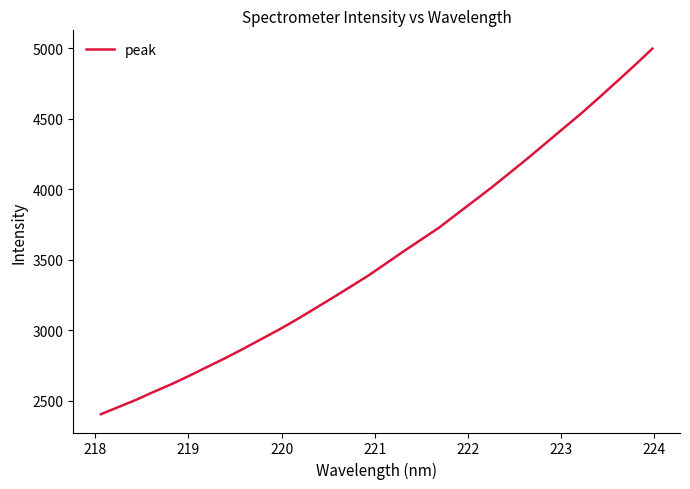

What is the greatest value displayed?

4997.8